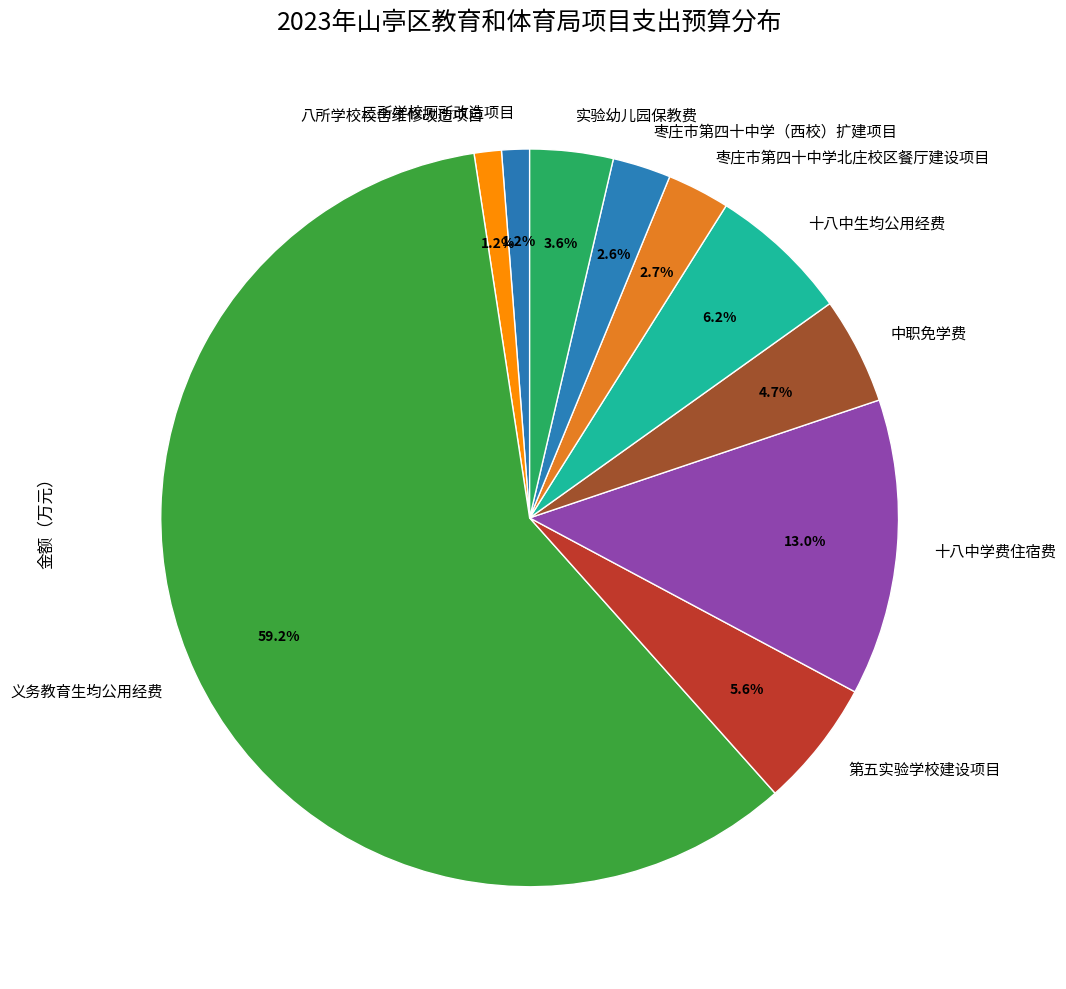

Is there a majority slice in this chart?

Yes